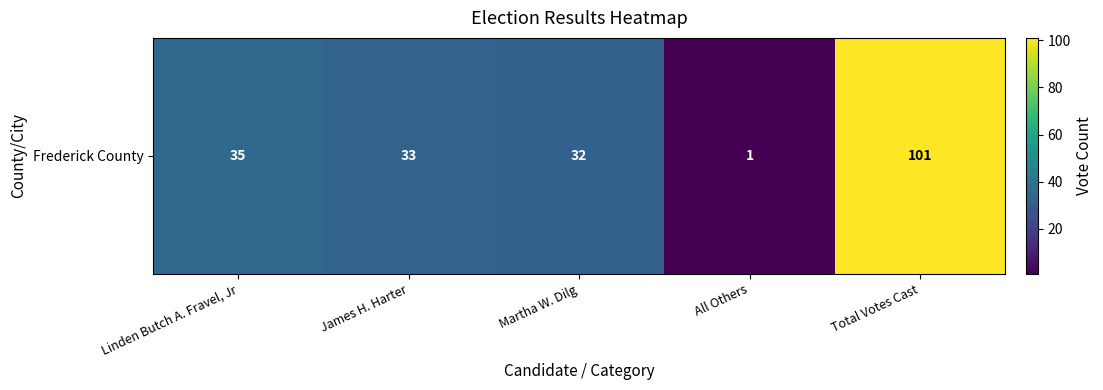

How many values are below 33?

2